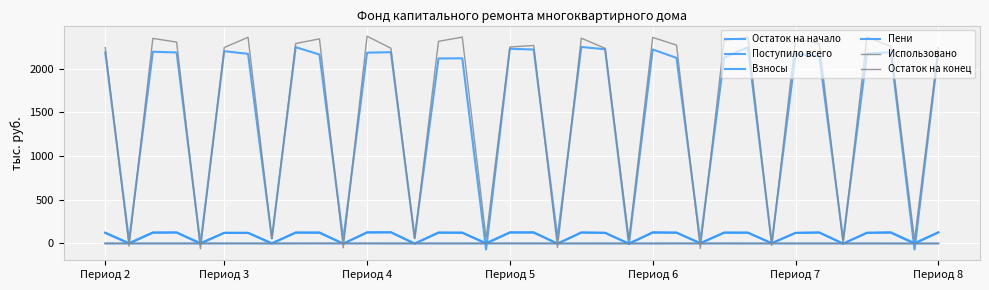

What is the average value of the Остаток на конец series?

1536.2